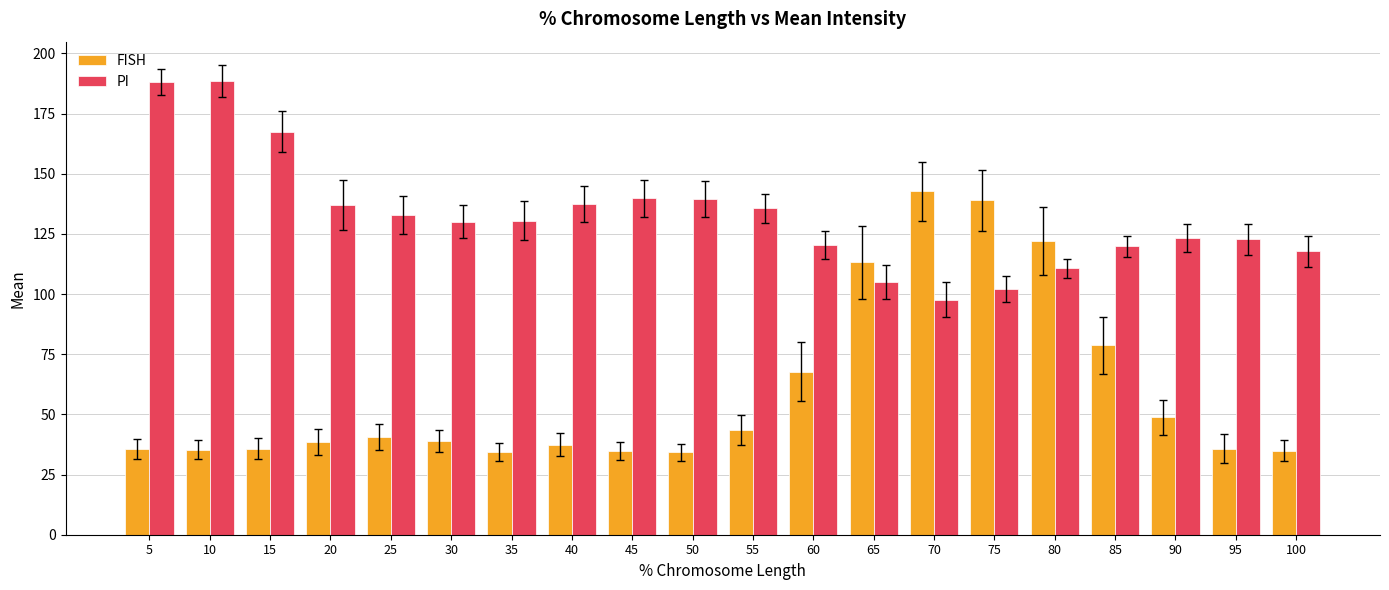

What is the difference between the PI values at 20 and 75?

34.8